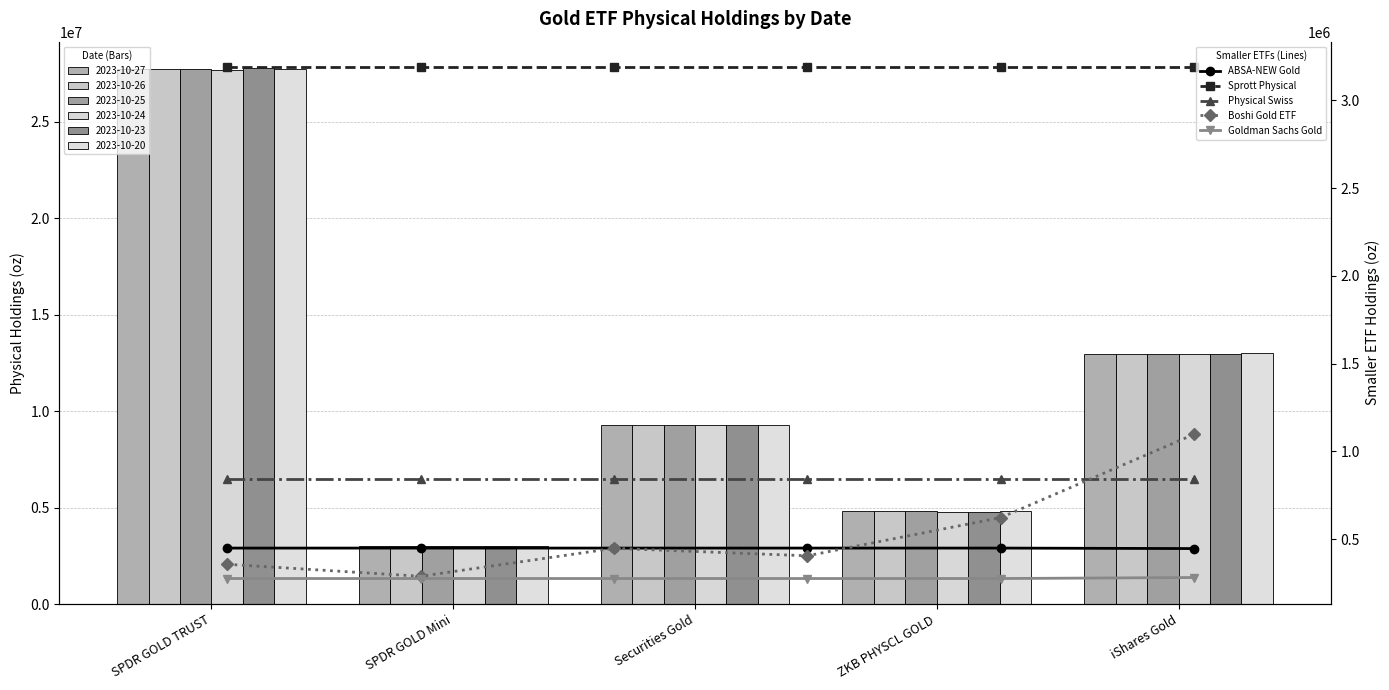

What is the spread (max minus min) of values at SPDR GOLD Mini?

2913378.5